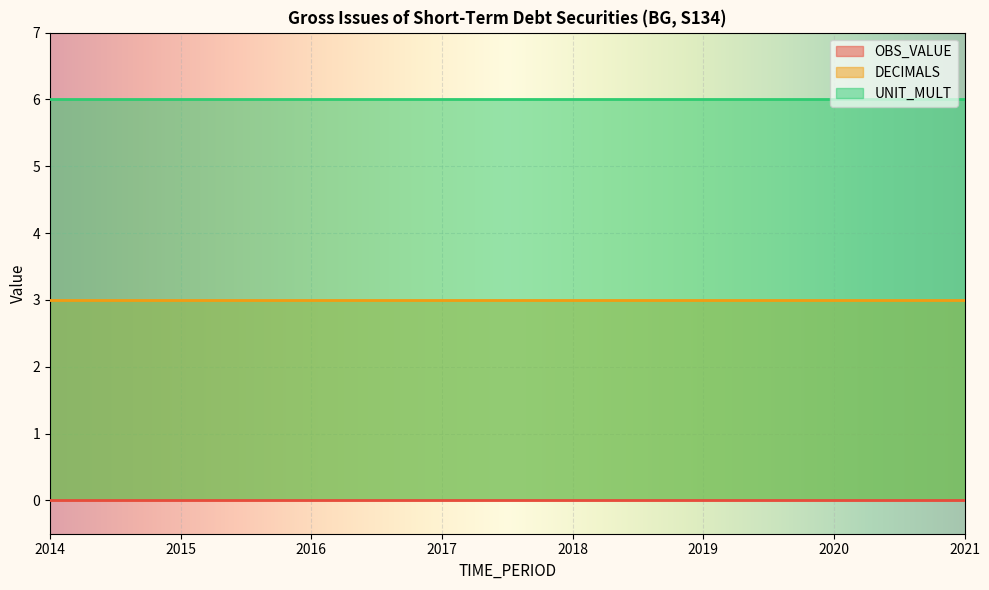

True or false: UNIT_MULT and DECIMALS intersect in this chart.

False